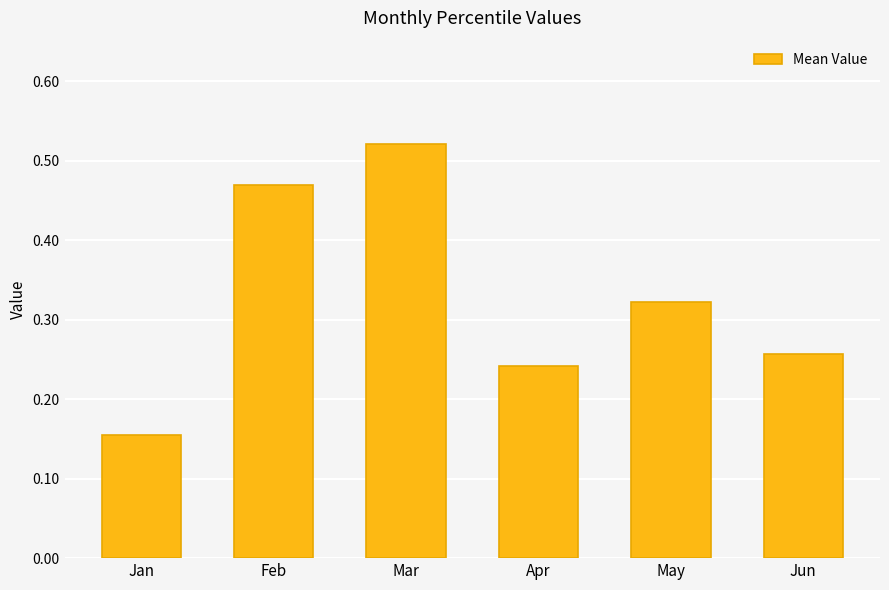

What is the change in value from Feb to Mar?

+0.1